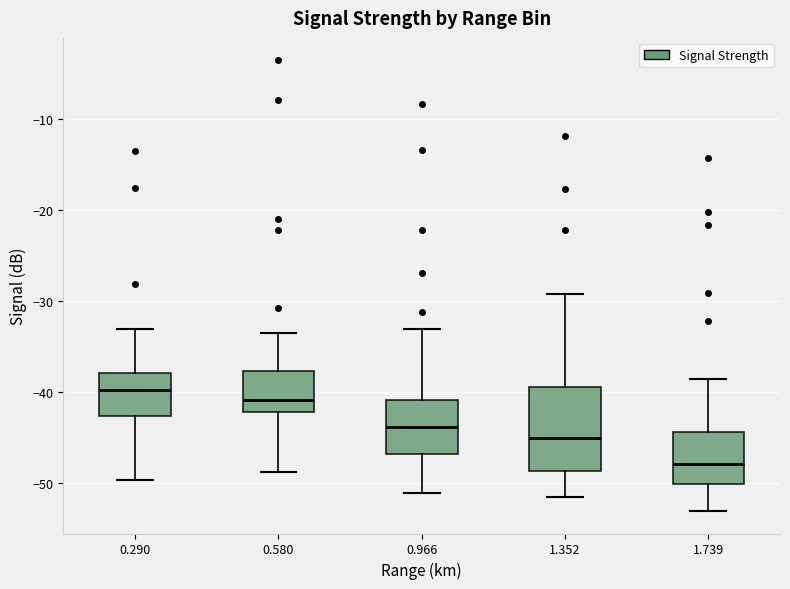

Which box is the tallest, from its lower edge to its upper edge?

1.352